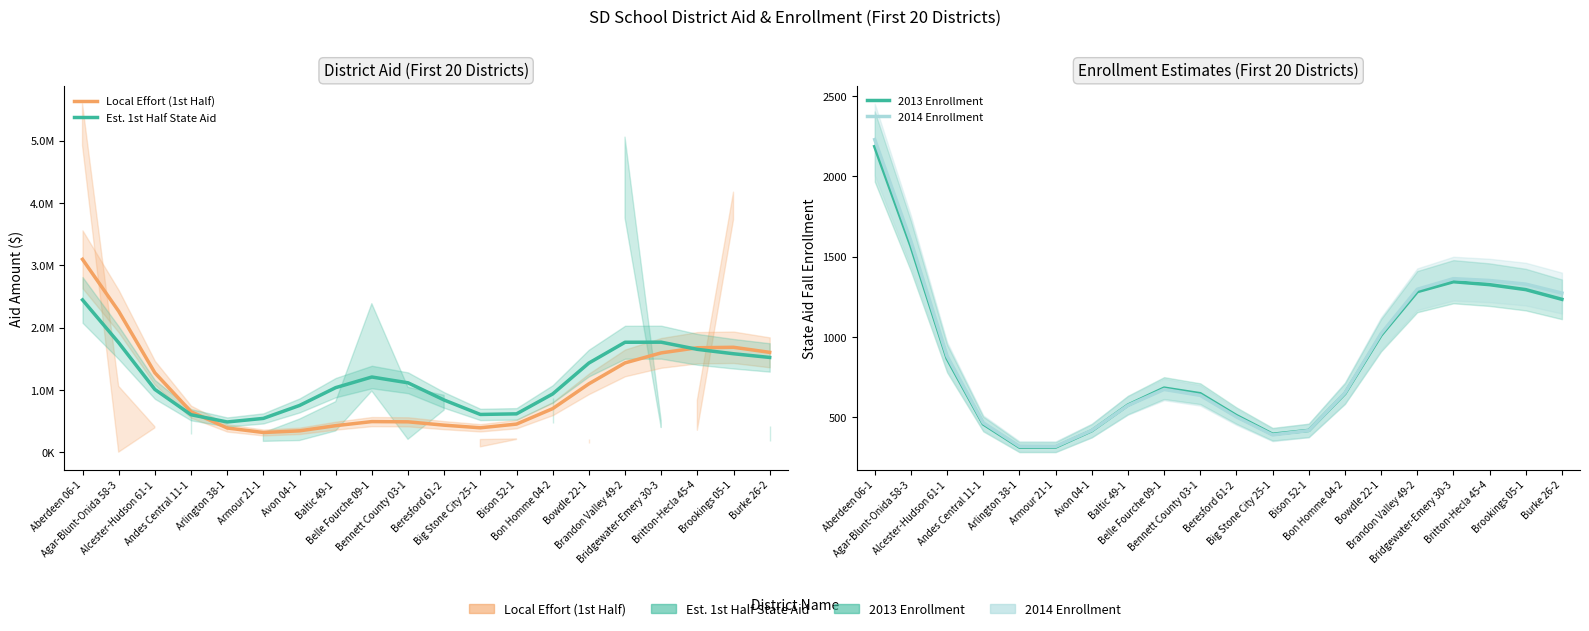

True or false: Est. 1st Half State Aid has more than 1 points higher than both neighbors.

True